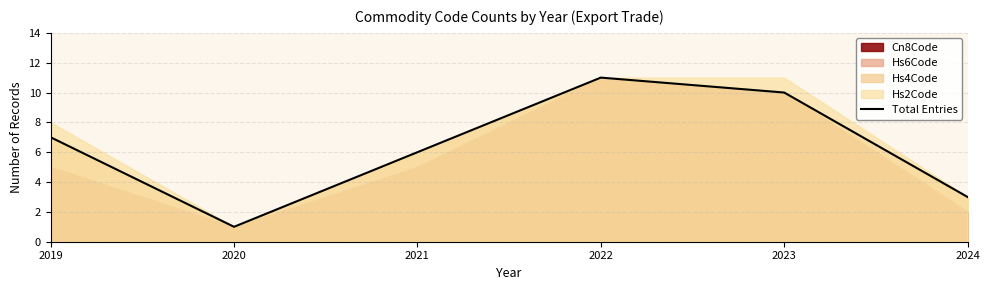

The value at 2022 is 18. True or false?

False